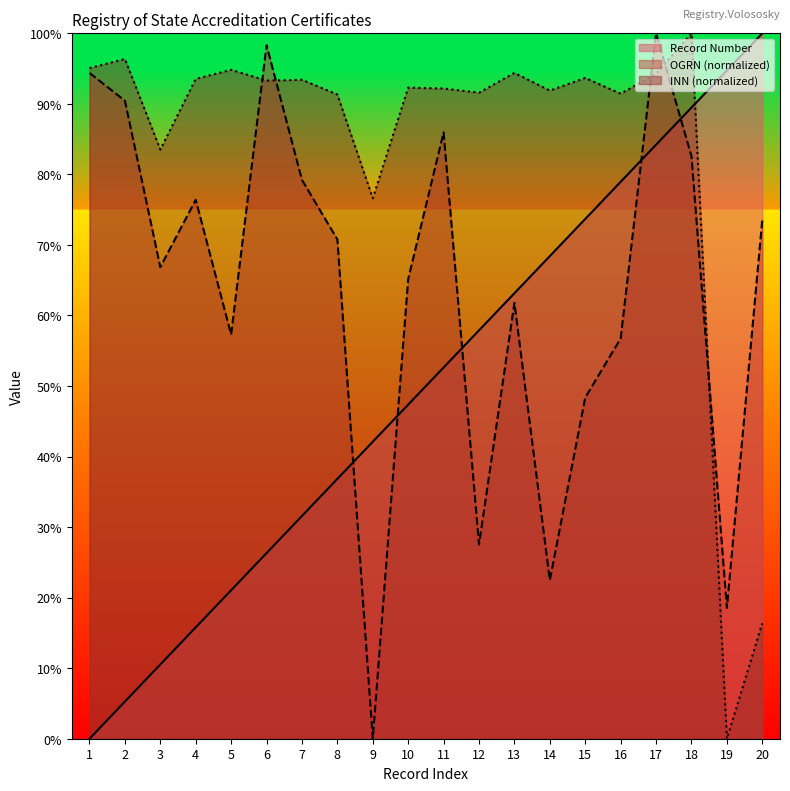

Reading left to right, what are all the values shown in this chart?

Record Number: 1=0.0	2=5.3	3=10.5	4=15.8	5=21.1	6=26.3	7=31.6	8=36.8	9=42.1	10=47.4	11=52.6	12=57.9	13=63.2	14=68.4	15=73.7	16=78.9	17=84.2	18=89.5	19=94.7	20=100.0
OGRN: 1=94.4	2=90.4	3=66.9	4=76.4	5=57.3	6=98.3	7=79.2	8=70.8	9=0.0	10=65.2	11=86.0	12=27.5	13=61.8	14=22.5	15=48.4	16=56.7	17=100.0	18=82.6	19=18.5	20=73.6
INN: 1=95.1	2=96.4	3=83.5	4=93.5	5=94.8	6=93.3	7=93.4	8=91.3	9=76.6	10=92.3	11=92.2	12=91.6	13=94.4	14=91.9	15=93.7	16=91.4	17=94.3	18=100.0	19=0.0	20=16.4